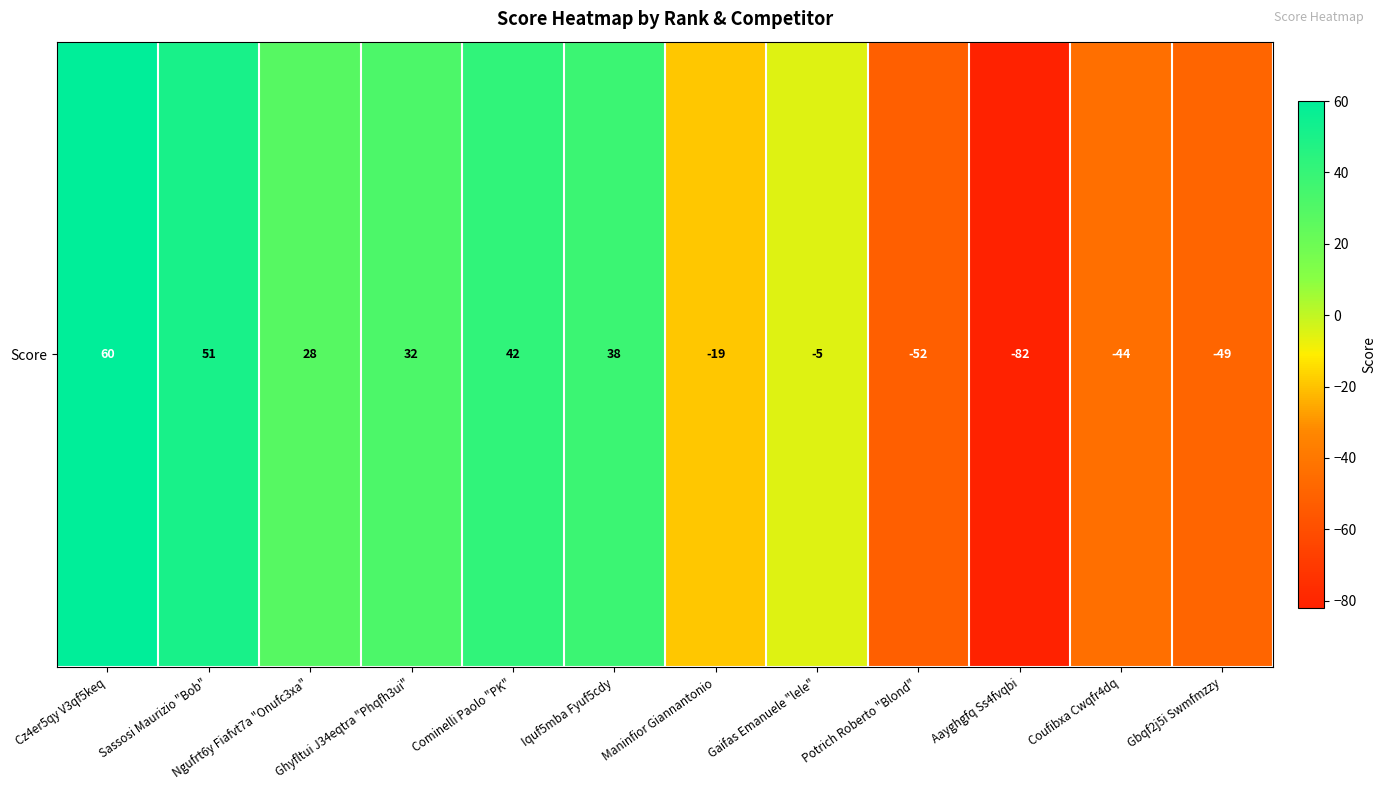

The chart shows a value of 68 at Cominelli Paolo "PK". True or false?

False